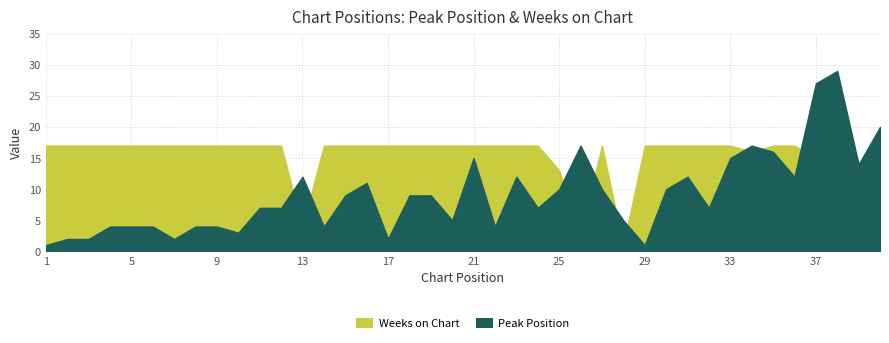

What is the difference between the highest and lowest values at 11?

10